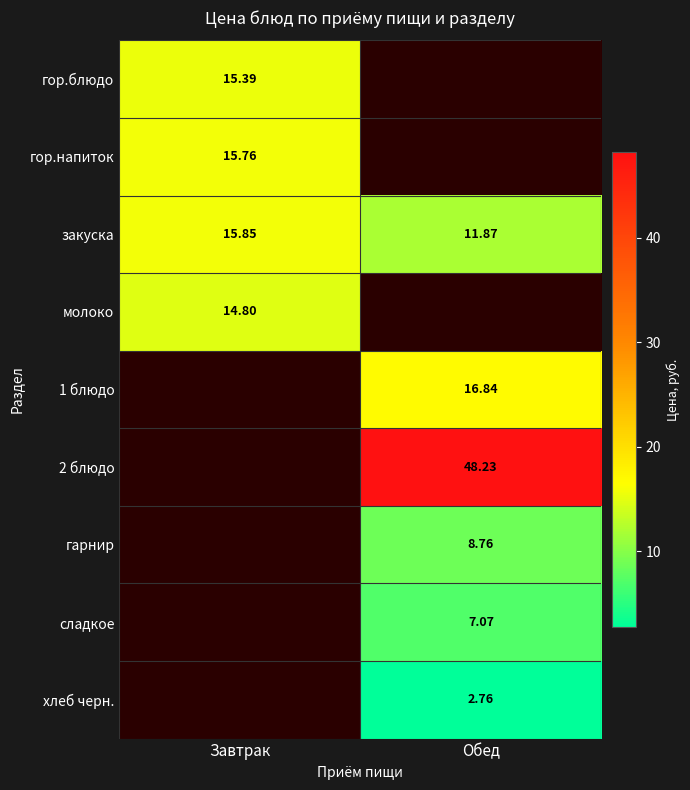

How many data points in закуска are above 15?

1